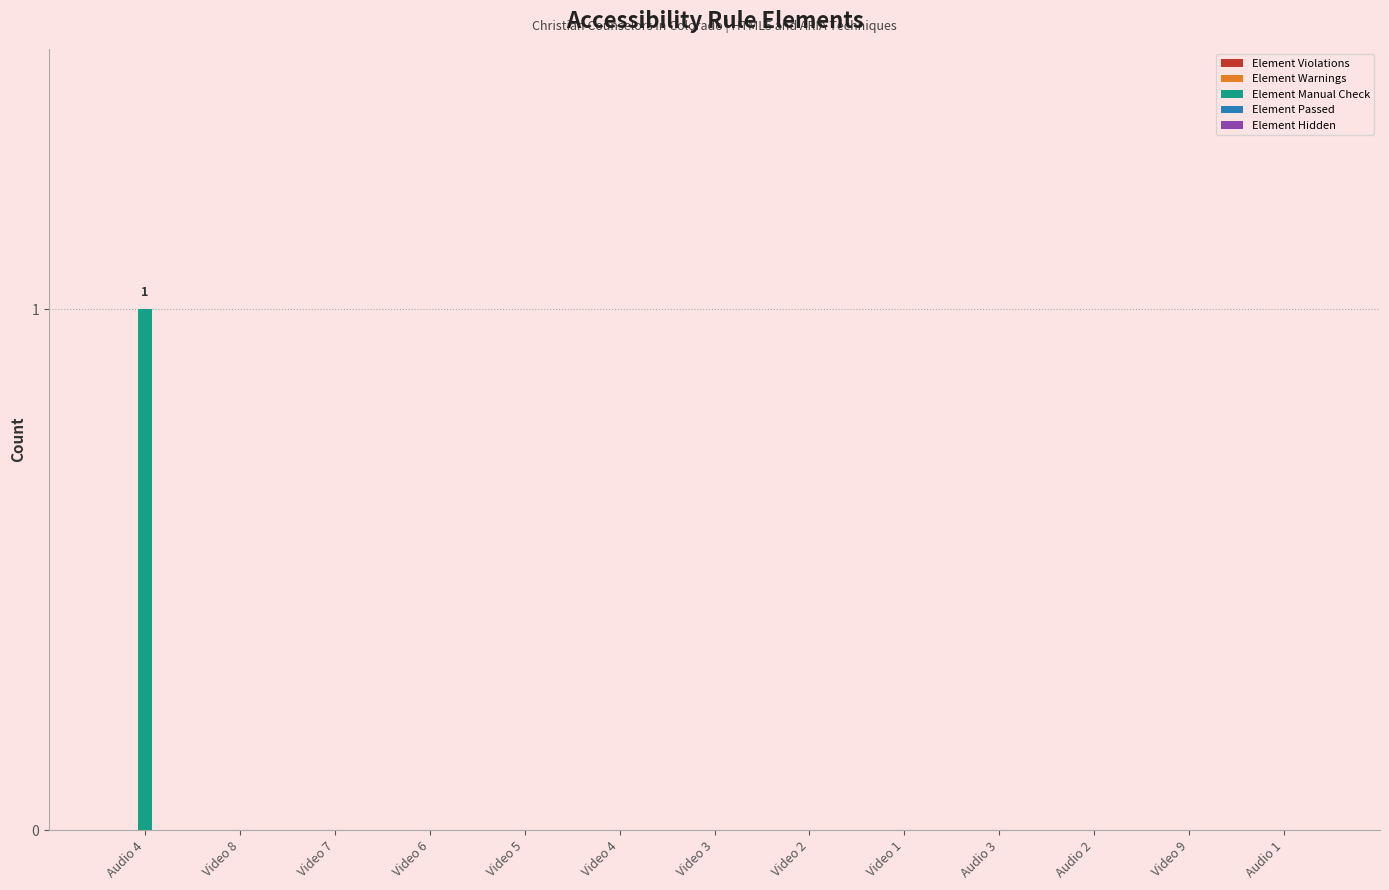

At which category does the chart reach its peak across all series?

Audio 4